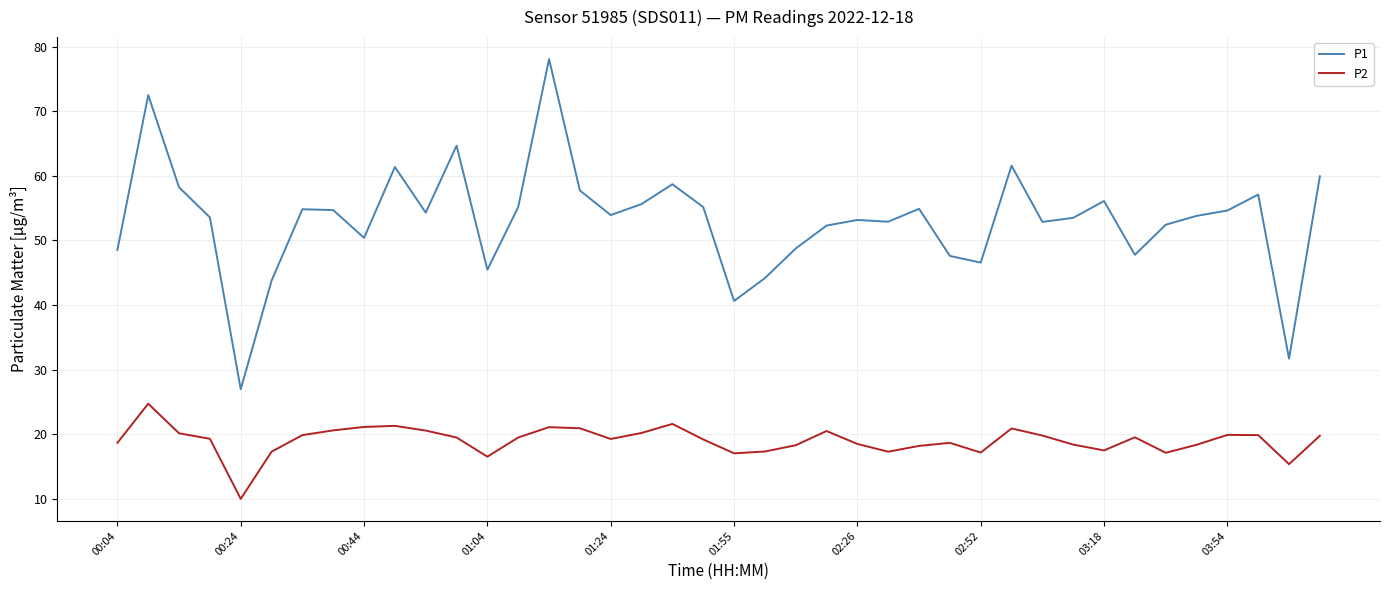

Is this an area chart (filled region under the line)?

No